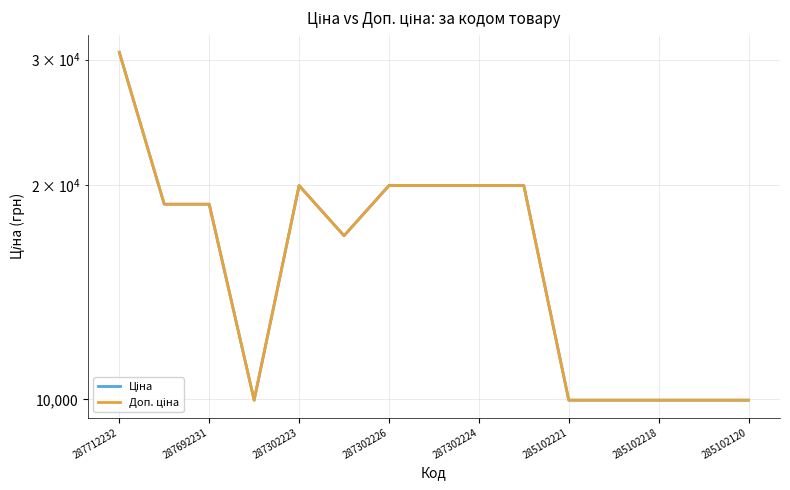

The value of Ціна at 9 is 13802.5. True or false?

False